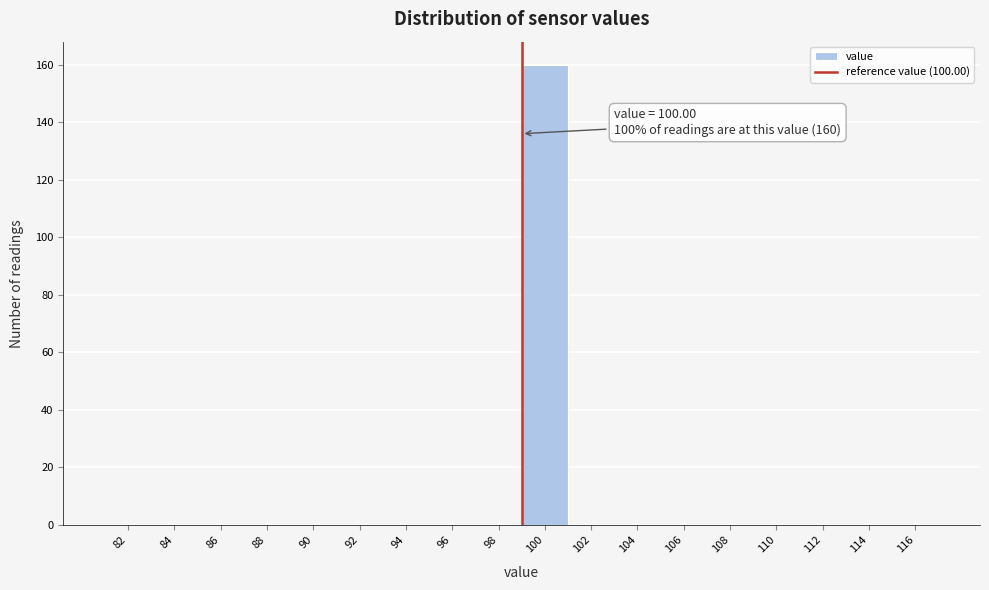

Reading left to right, what are all the values shown in this chart?

82=0	84=0	86=0	88=0	90=0	92=0	94=0	96=0	98=0	100=160	102=0	104=0	106=0	108=0	110=0	112=0	114=0	116=0